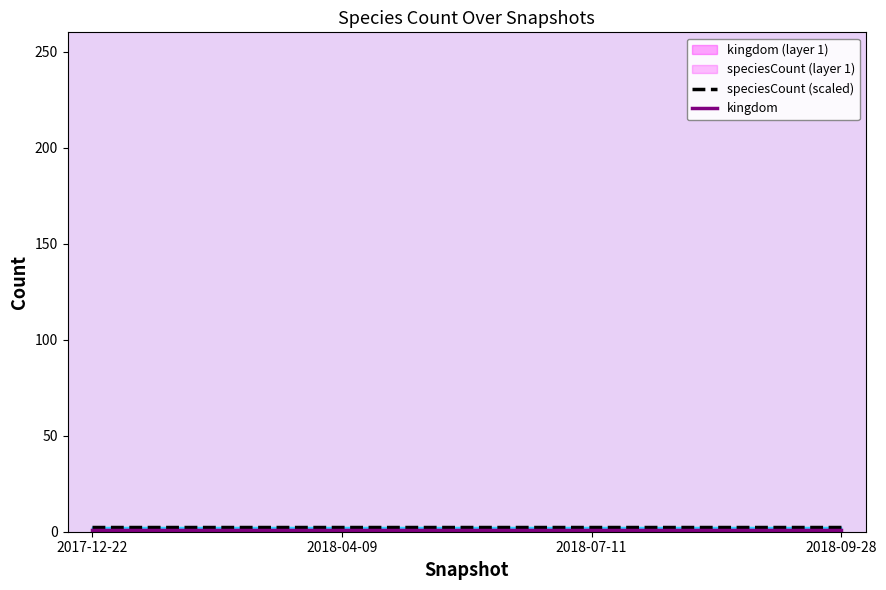

How many lines are shown in the chart?

2